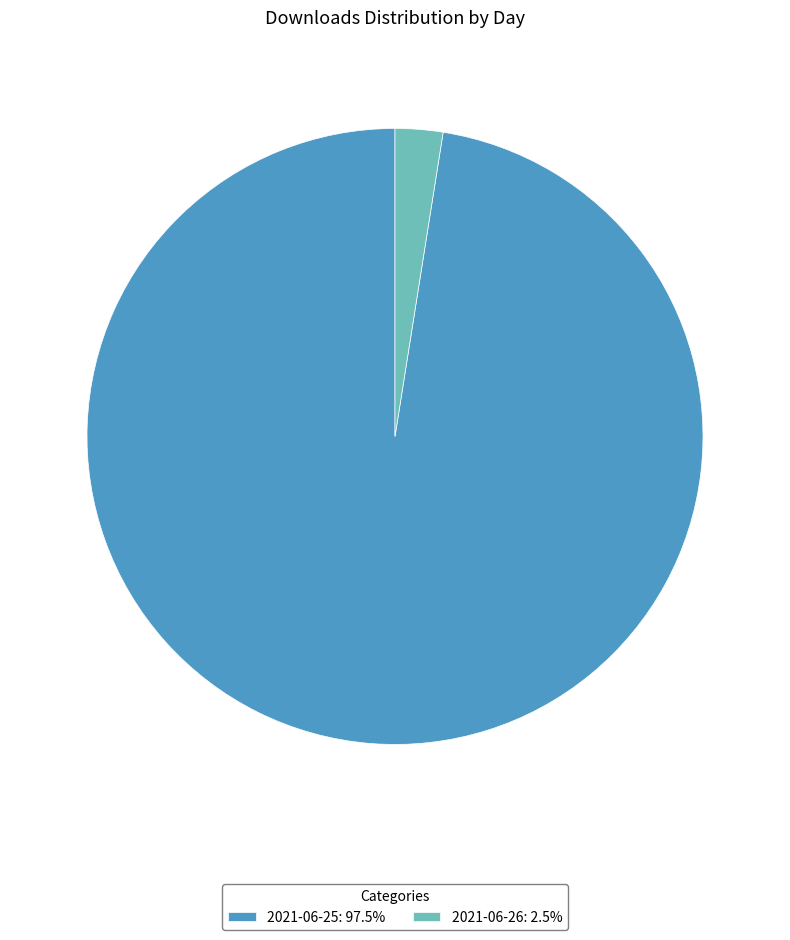

How many segments does this pie chart have?

2